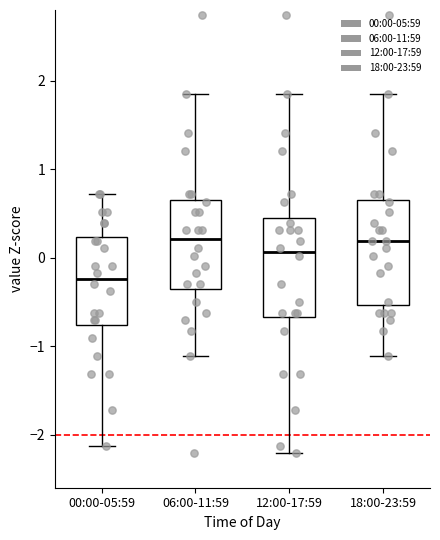

Where does the median line of the box for 18:00-23:59 sit on the y-axis? The values are not printed on the chart, so give them approximately, as read against the axis.

0.2